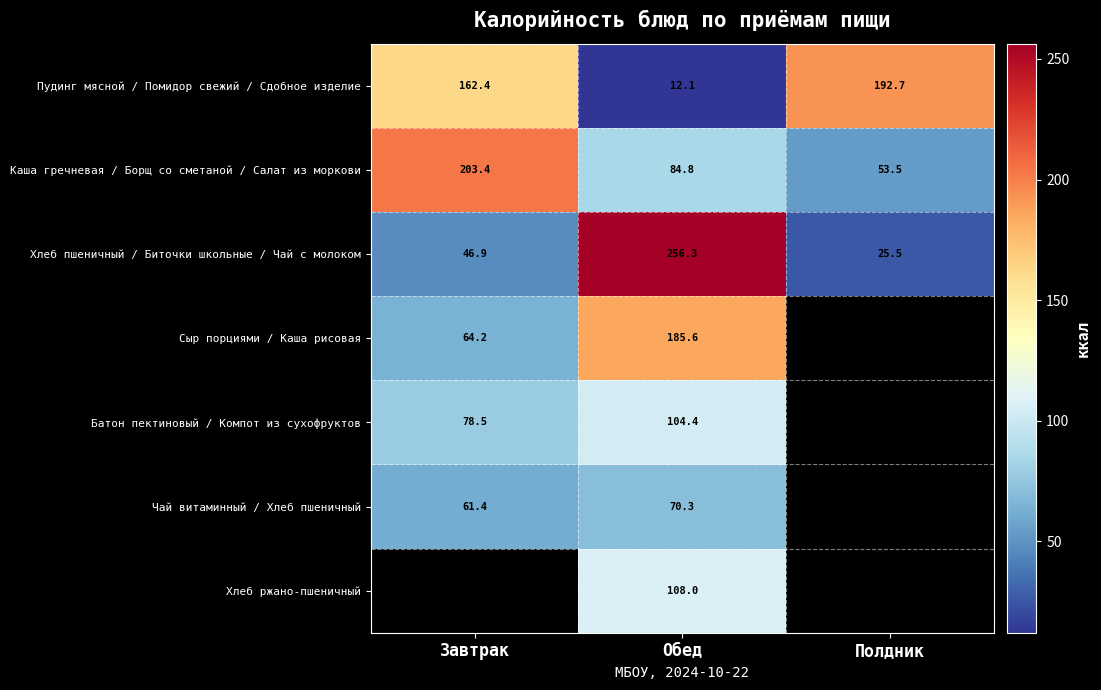

What is the average value of the Пудинг мясной / Помидор свежий / Сдобное изделие series?

122.4